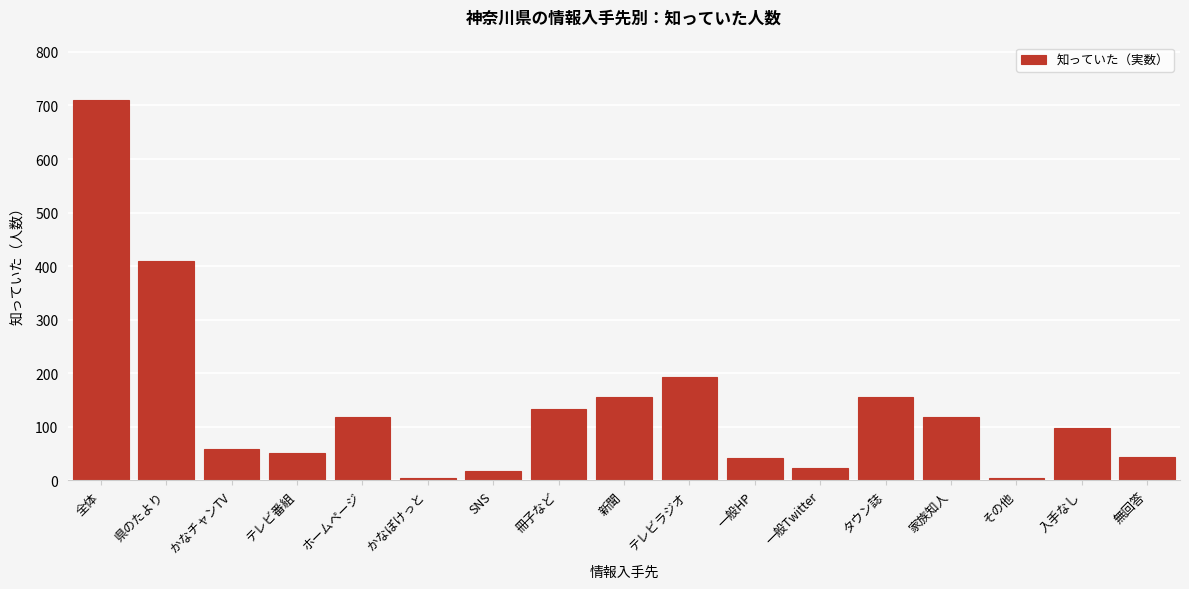

What is the average value?

138